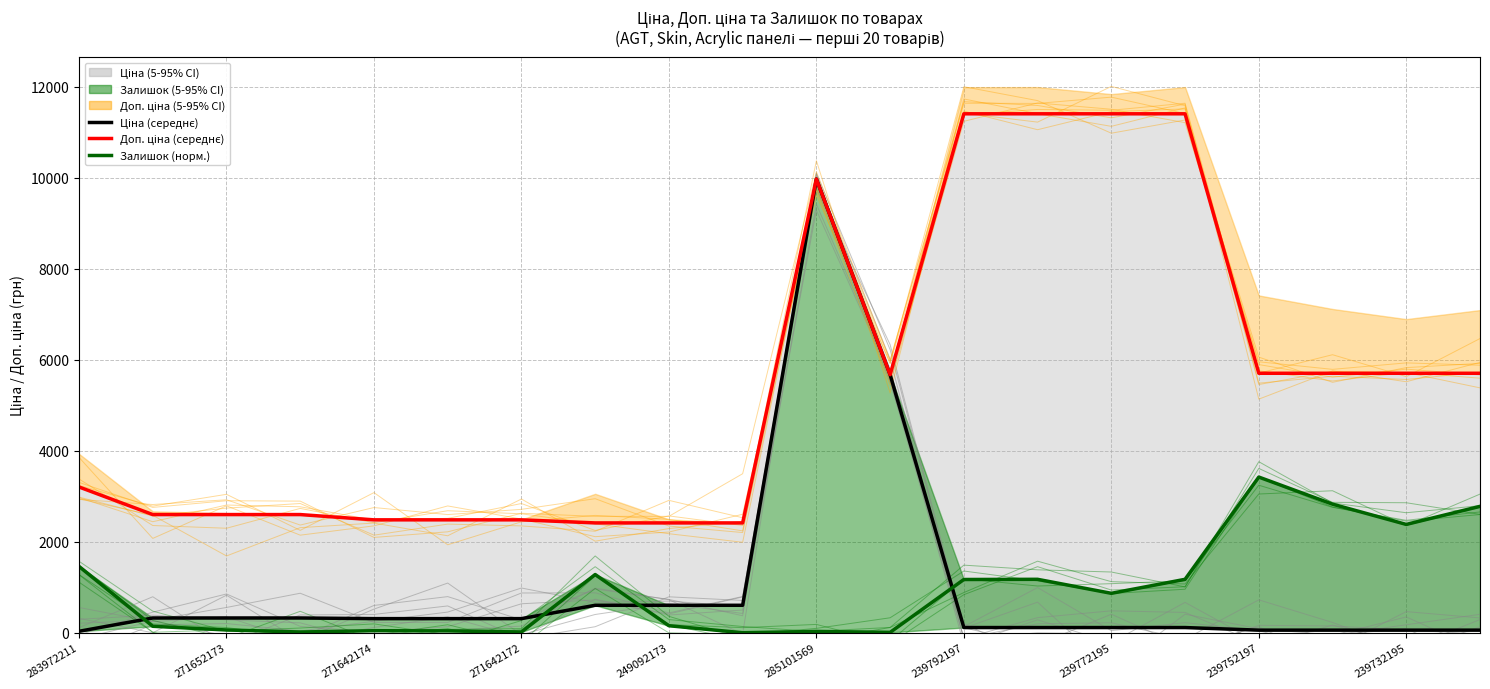

How many series are shown in this chart?

3